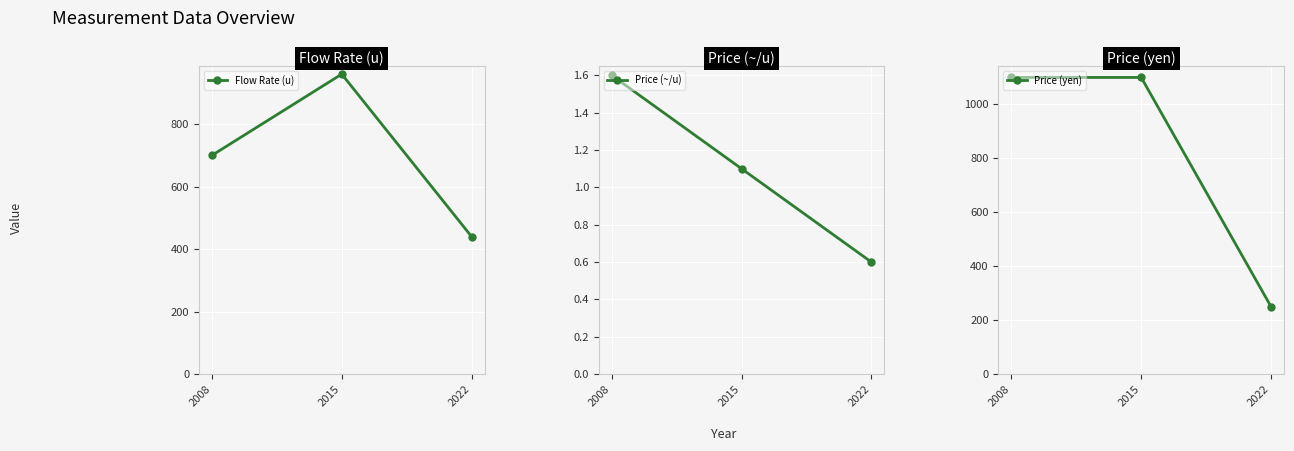

How many values in the Price (~/u) series exceed 1?

2